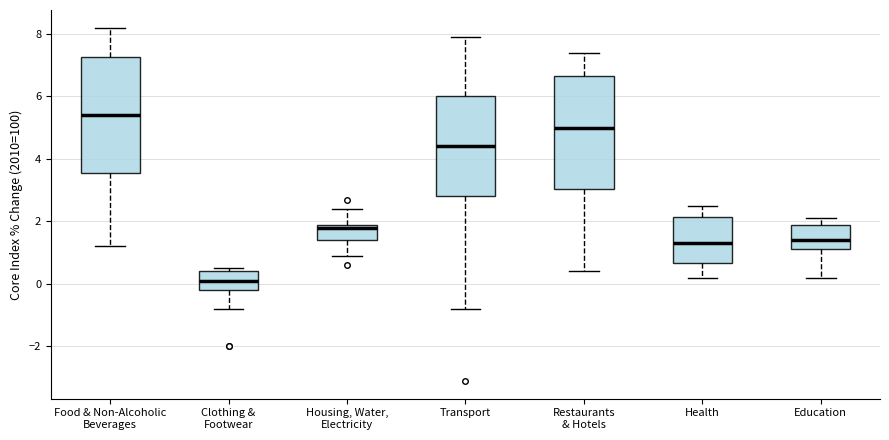

Reading left to right, read every box against the y-axis: the position of its median line, the range the box covers, and the ends of its whiskers. The values are not printed on the chart, so give them approximately, as read against the axis.

Food & Non-Alcoholic Beverages: median 5.4, box 3.6 to 7.2, whiskers 1.2 to 8.2
Clothing & Footwear: median 0.2, box -0.2 to 0.4, whiskers -0.8 to 0.6
Housing, Water, Electricity: median 1.8, box 1.4 to 2.0, whiskers 1.0 to 2.4
Transport: median 4.4, box 2.8 to 6.0, whiskers -0.8 to 8.0
Restaurants & Hotels: median 5.0, box 3.0 to 6.6, whiskers 0.4 to 7.4
Health: median 1.4, box 0.6 to 2.2, whiskers 0.2 to 2.6
Education: median 1.4, box 1.2 to 2.0, whiskers 0.2 to 2.2